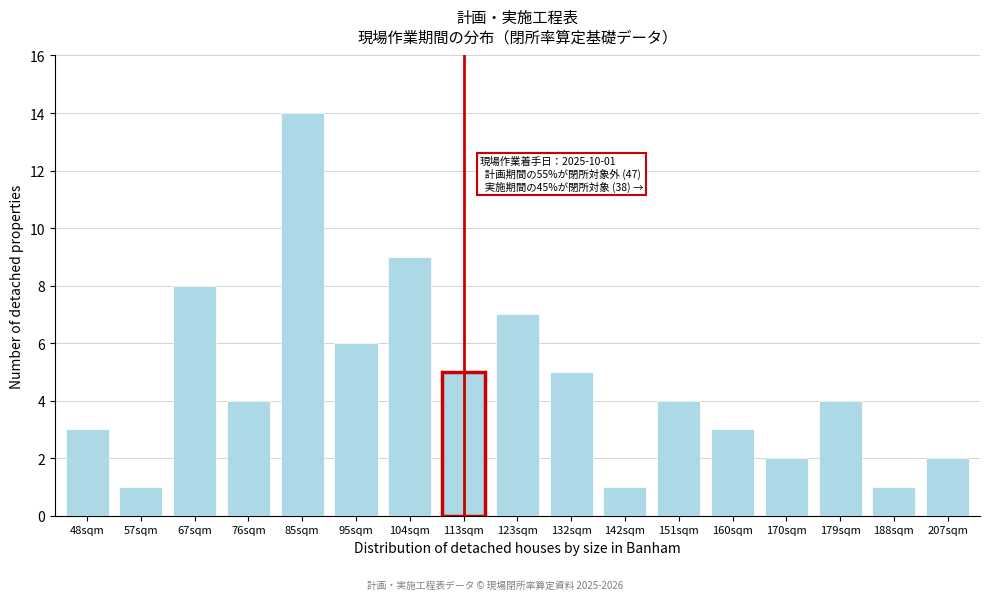

Reading right to left, what are all the values shown in this chart?

2	1	4	2	3	4	1	5	7	5	9	6	14	4	8	1	3